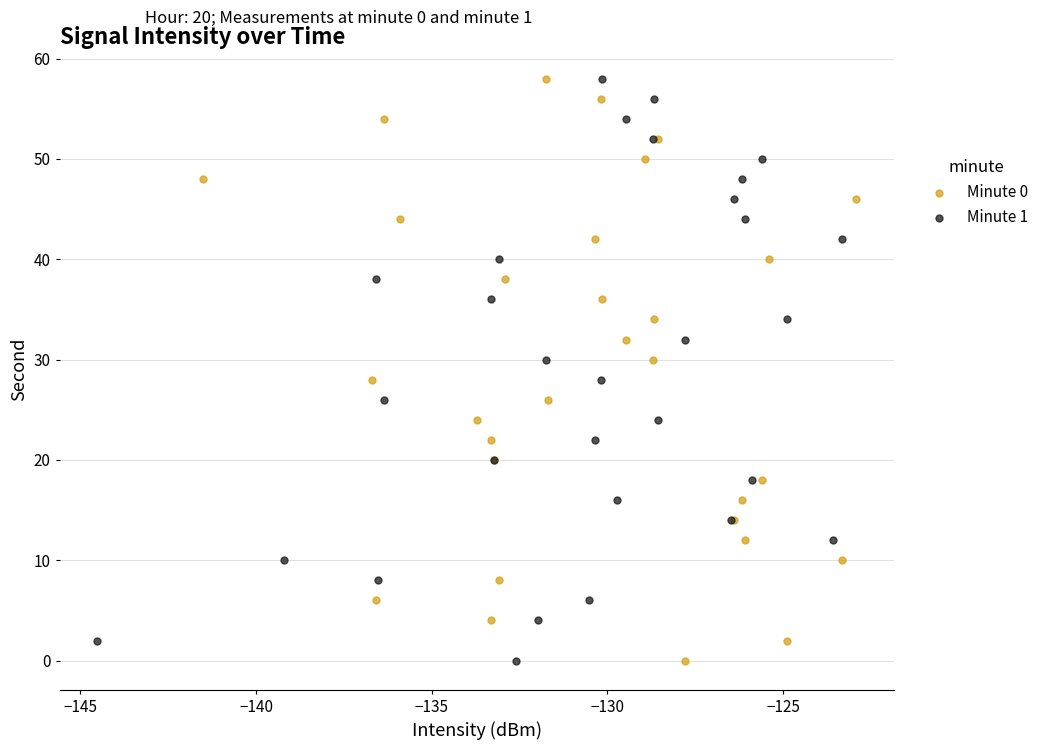

What are all the series names shown in the legend?

Minute 0, Minute 1